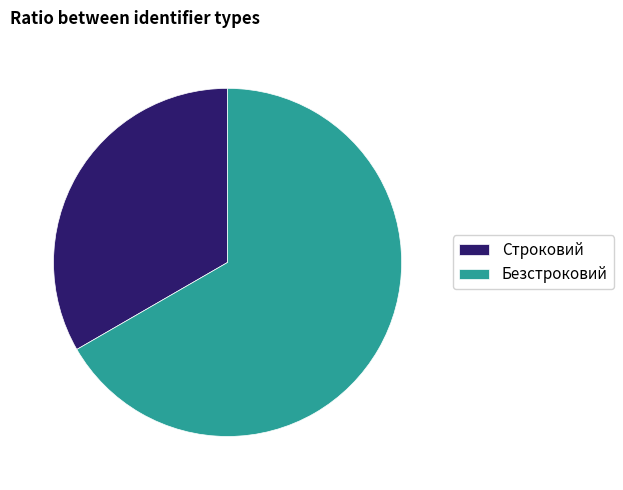

How many segments does this pie chart have?

2